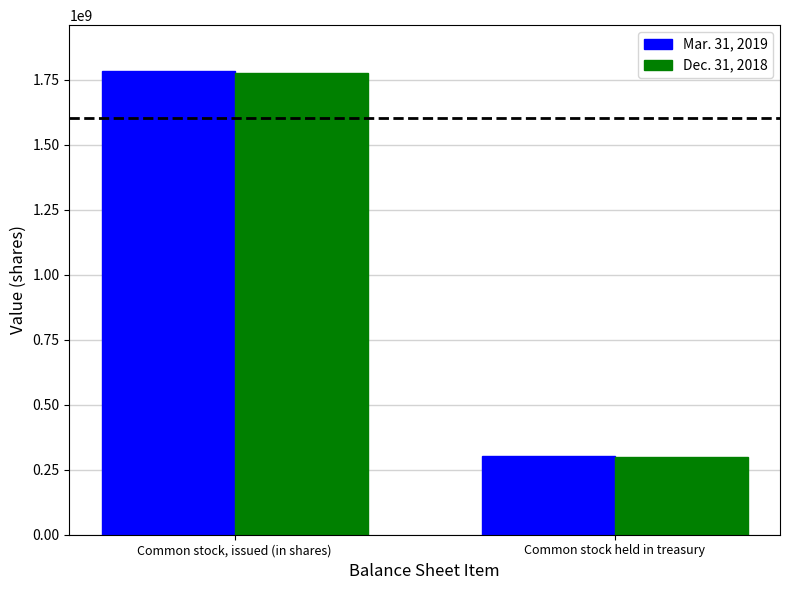

What is the value of the Mar. 31, 2019 bar at the 1st from the left?

1780885882